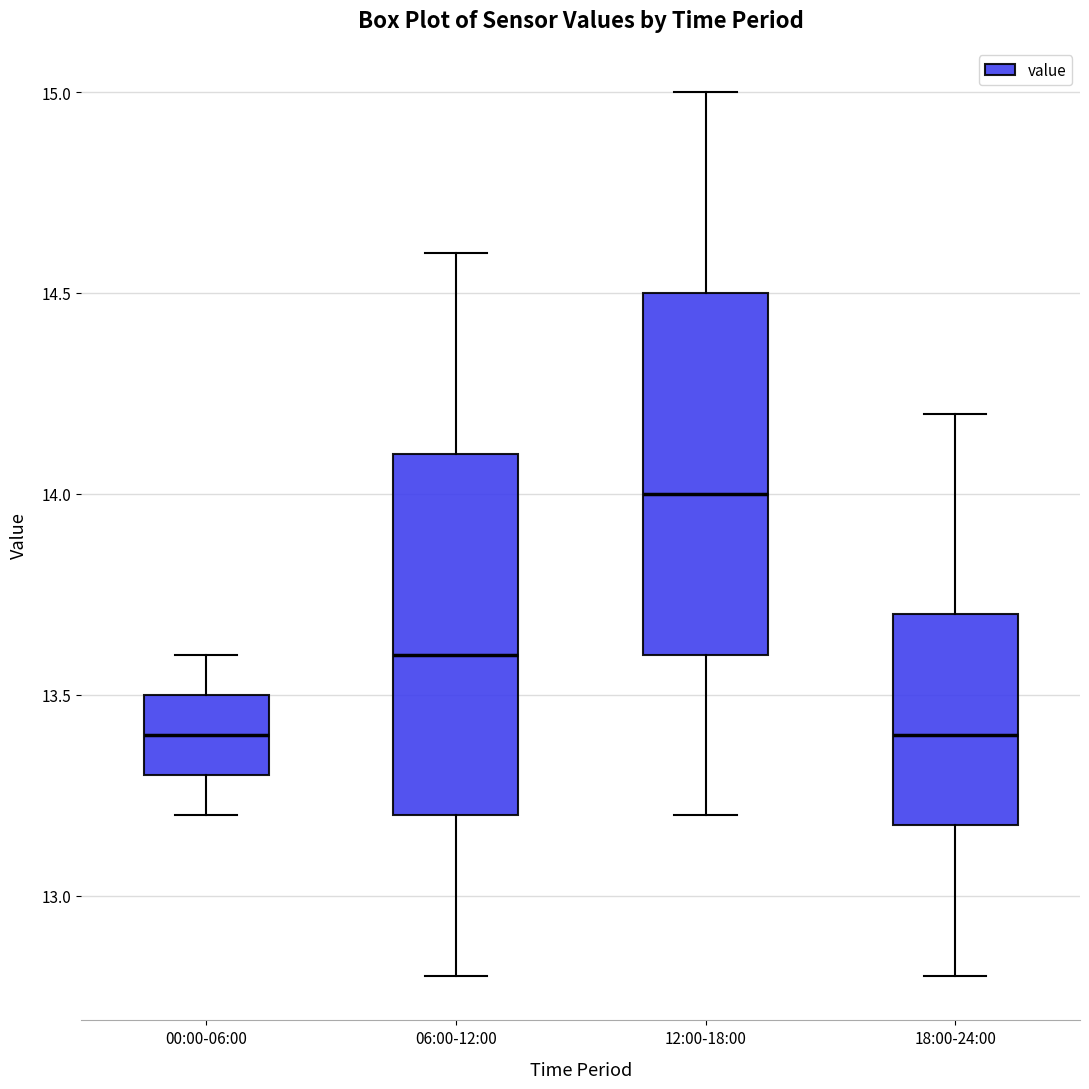

Where does the upper whisker of the box for 00:00-06:00 end on the y-axis? The values are not printed on the chart, so give them approximately, as read against the axis.

13.6